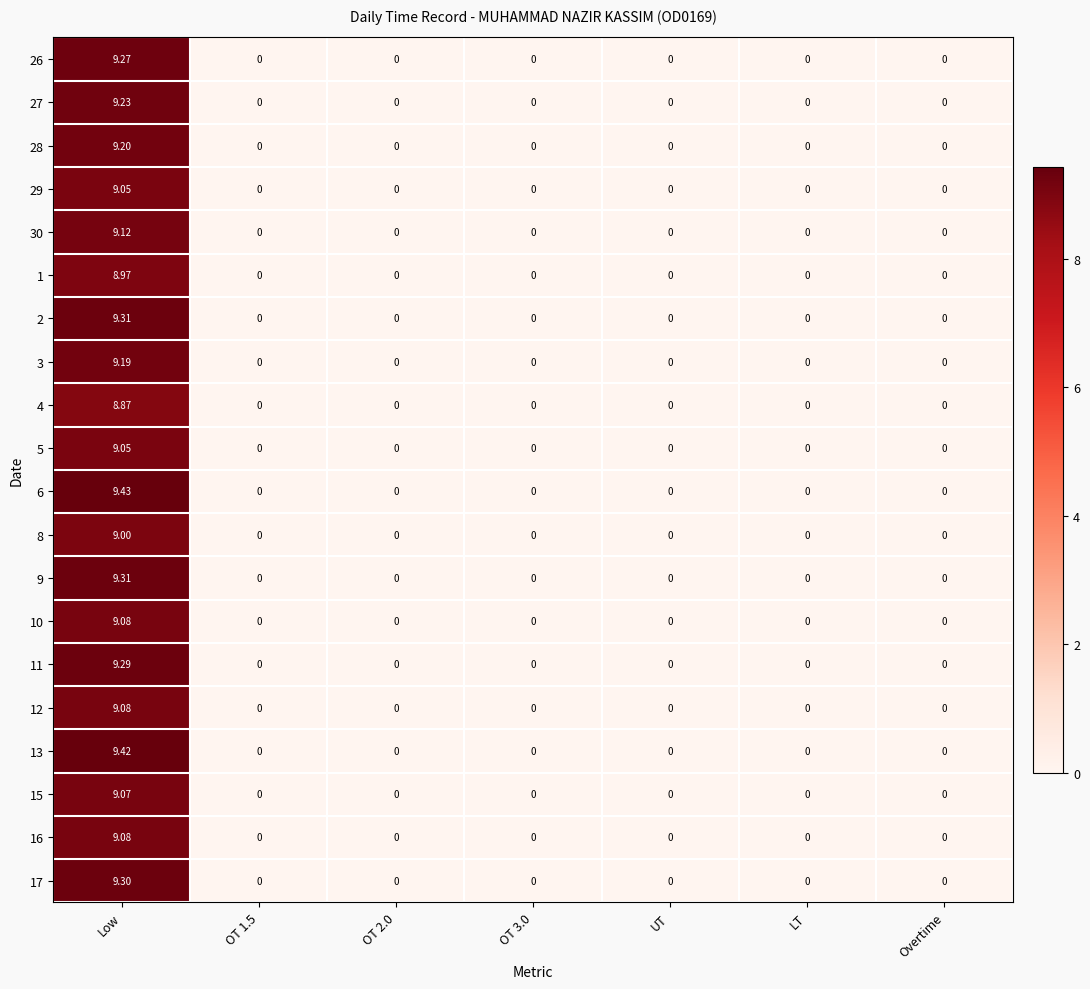

At which category is the sum across all series the highest?

Low